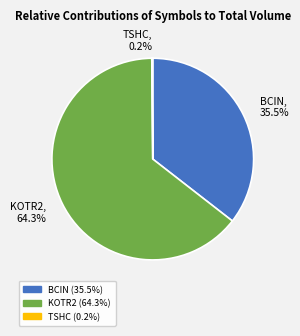

Which slice is the largest?

KOTR2